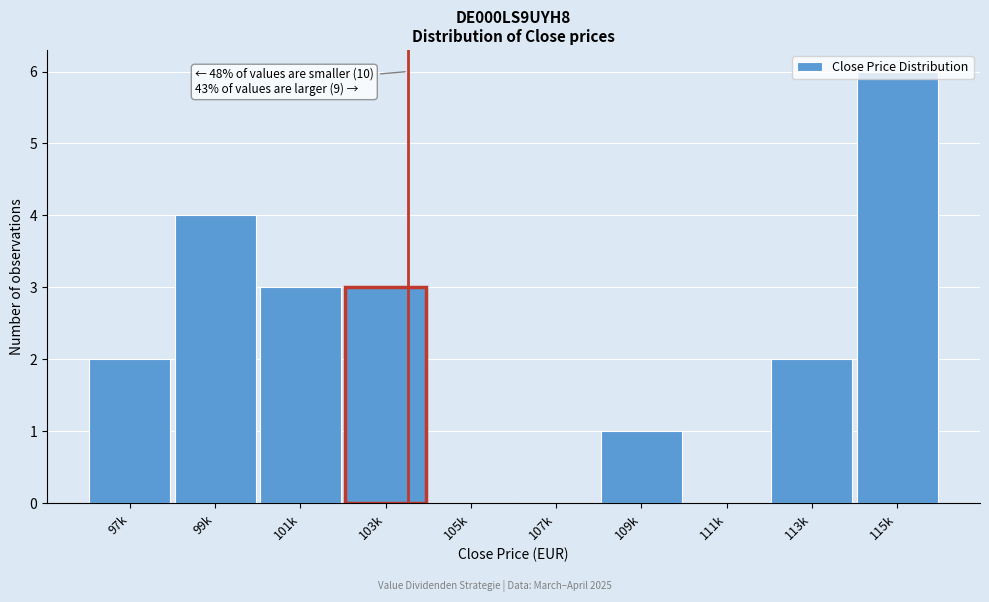

The value at 111k is 0. True or false?

True